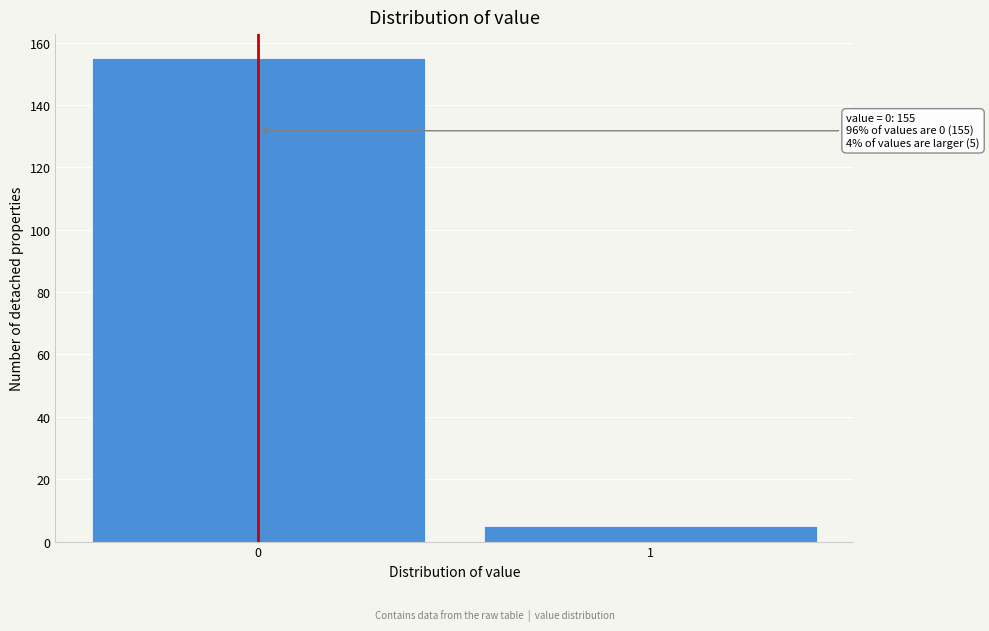

Reading left to right, what are all the values shown in this chart?

0=155	1=5